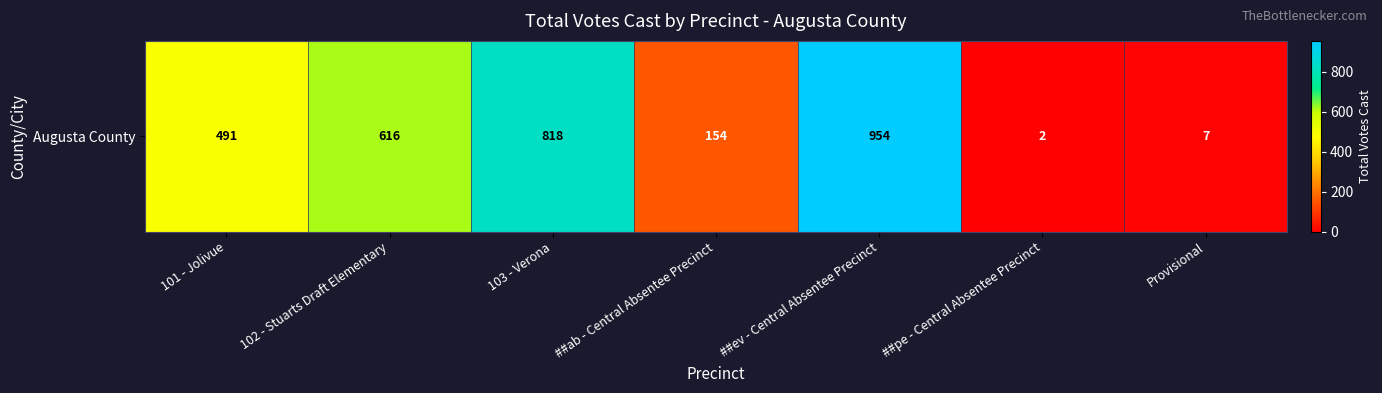

What is the sum of all values?

3042